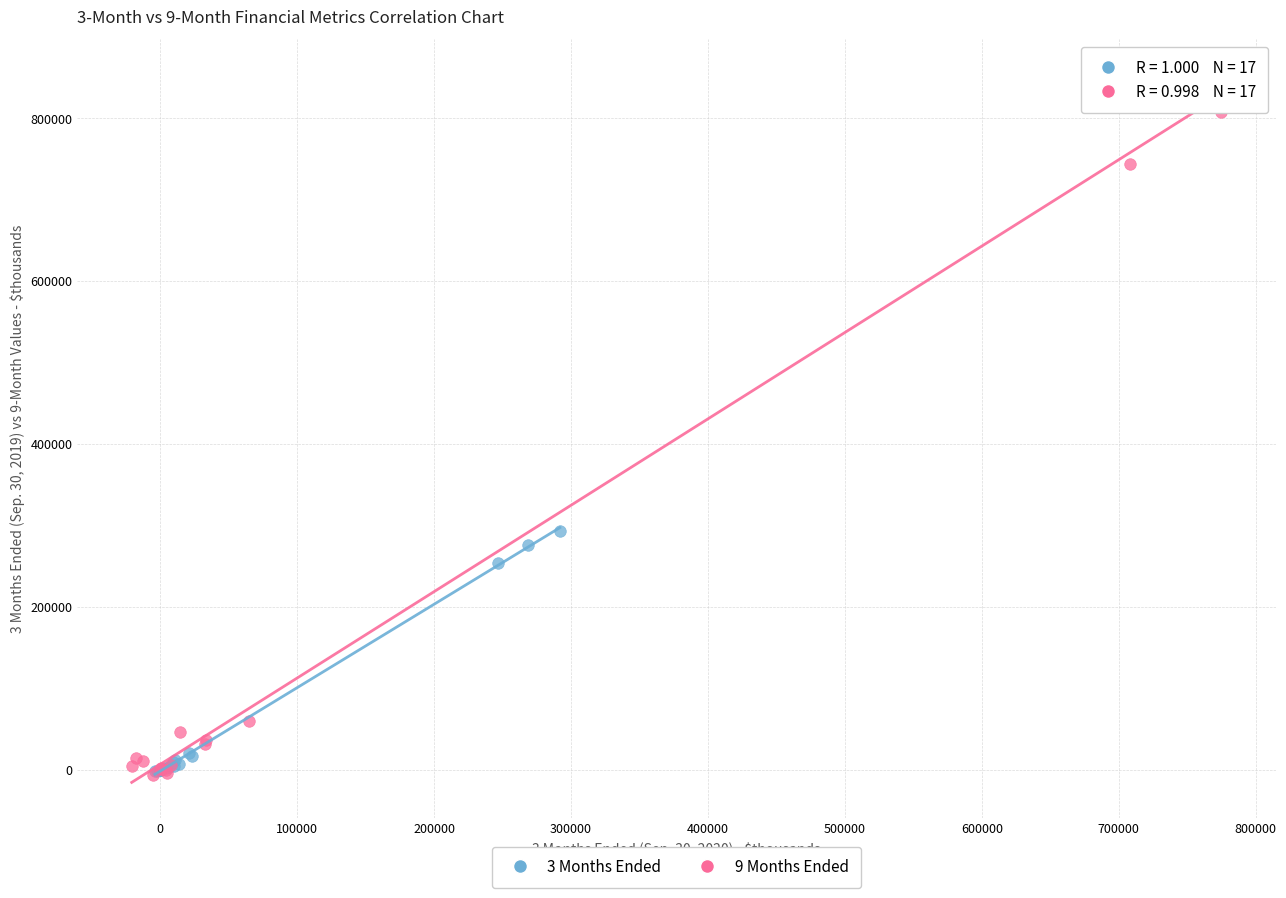

Which series has the widest spread of Y values?

9 Months Ended